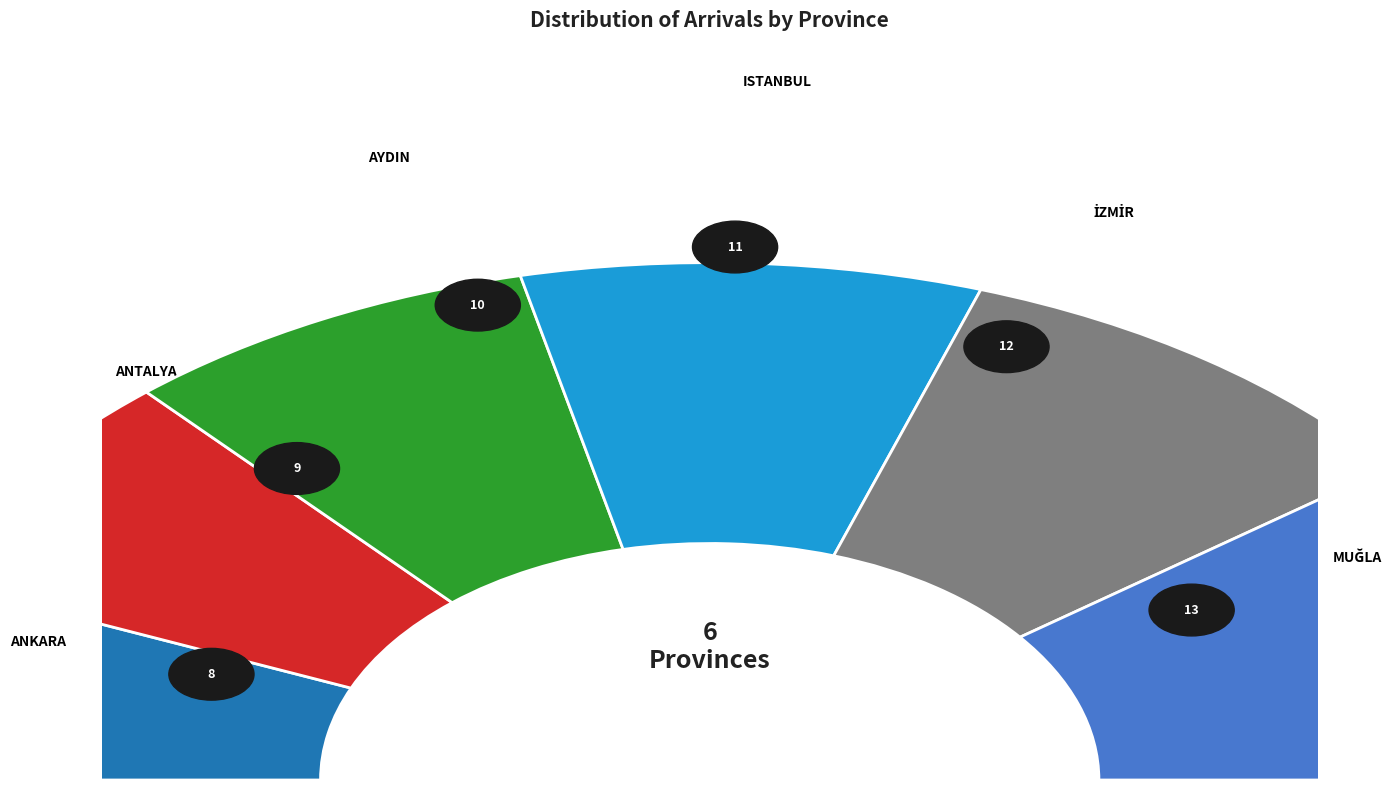

Is the sum of ISTANBUL and İZMİR greater than half?

No